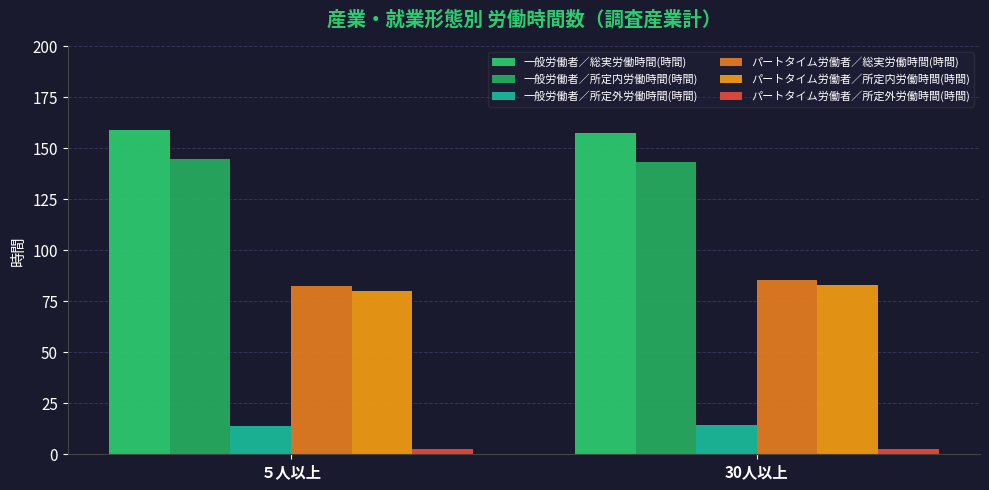

How many data points in 一般労働者／所定外労働時間(時間) are above 14?

1